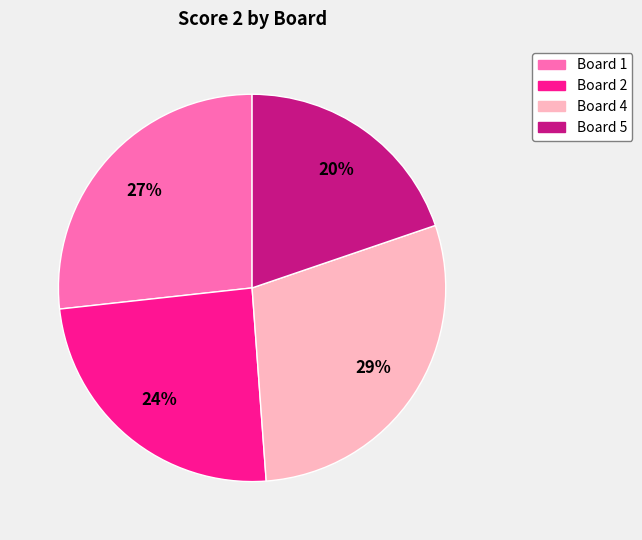

What percentage is the Board 2 slice, to the nearest percent?

24%